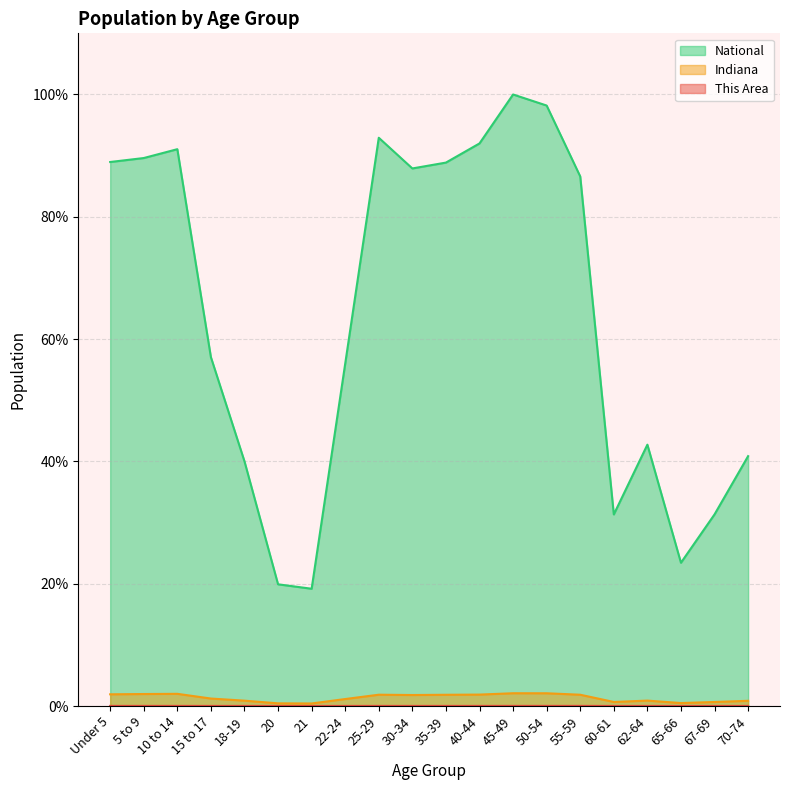

True or false: National and Indiana cross at least once.

False